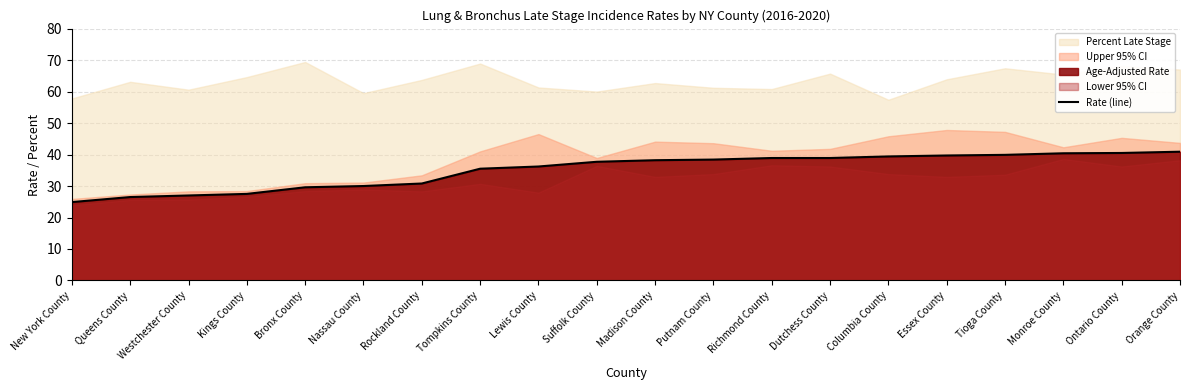

What is the smallest value displayed?

24.9